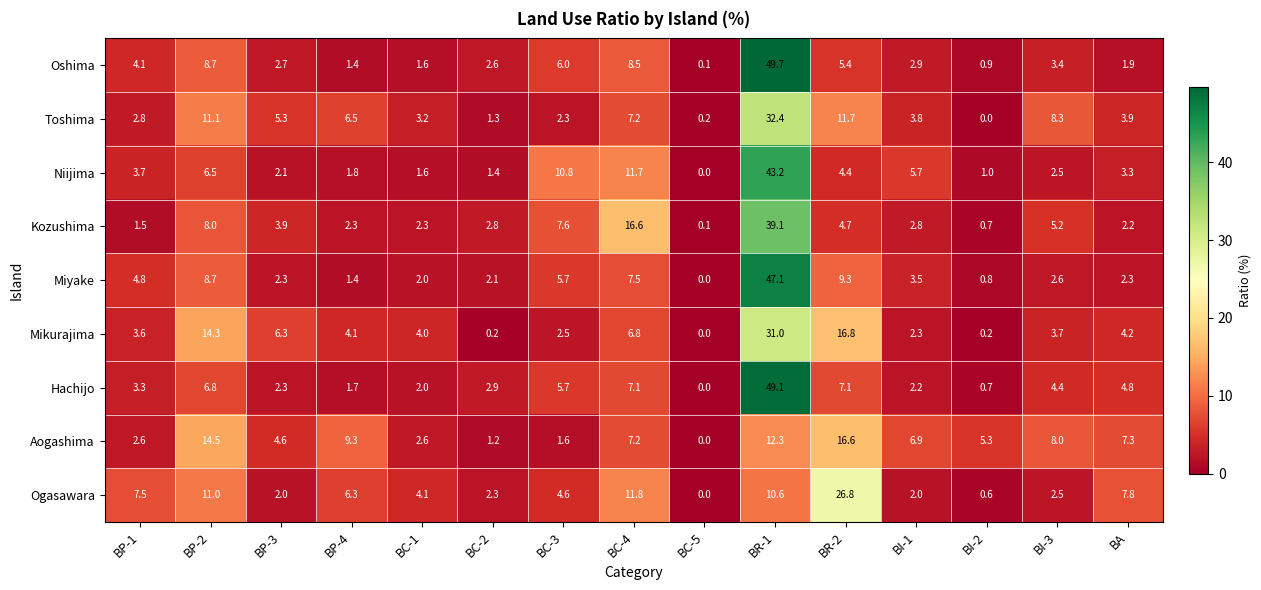

Count the number of categories in the chart.

15